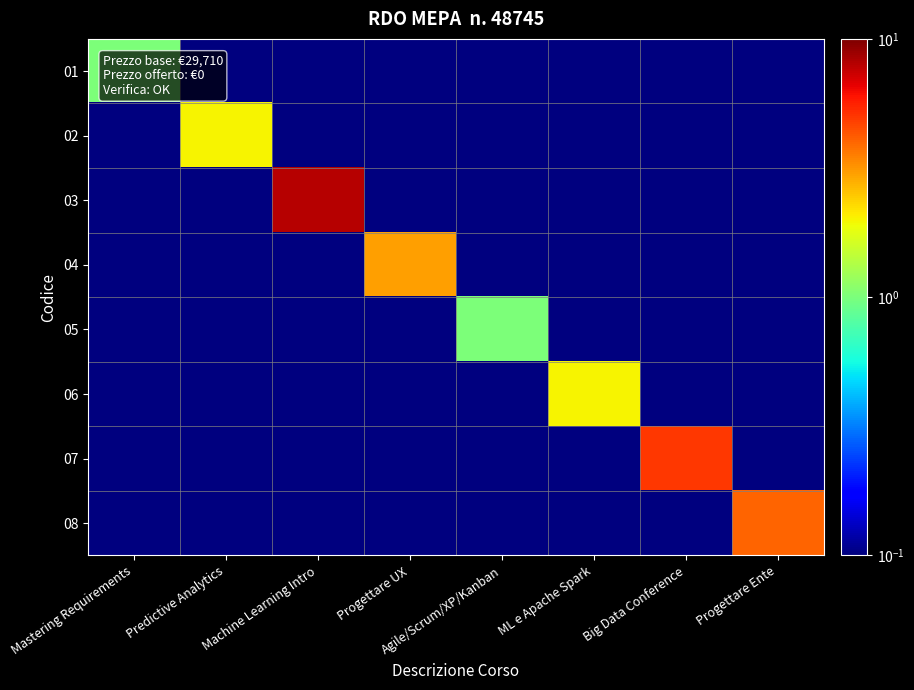

Which has a higher value, Predictive Analytics or Big Data Conference?

Predictive Analytics